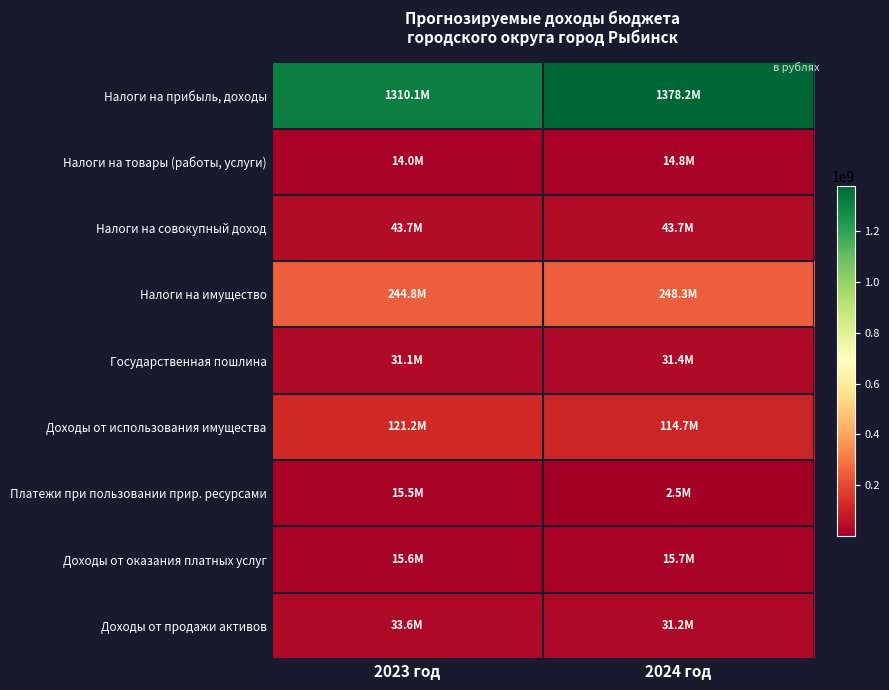

Reading right to left, what are all the values shown in this chart?

Налоги на прибыль, доходы: 2024 год=1378248892	2023 год=1310059847
Налоги на товары (работы, услуги): 2024 год=14815150	2023 год=14020460
Налоги на совокупный доход: 2024 год=43725307	2023 год=43711295
Налоги на имущество: 2024 год=248332124	2023 год=244798160
Государственная пошлина: 2024 год=31357000	2023 год=31111000
Доходы от использования имущества: 2024 год=114727957	2023 год=121184550
Платежи при пользовании прир. ресурсами: 2024 год=2479719	2023 год=15524385
Доходы от оказания платных услуг: 2024 год=15684800	2023 год=15584800
Доходы от продажи активов: 2024 год=31162900	2023 год=33617300